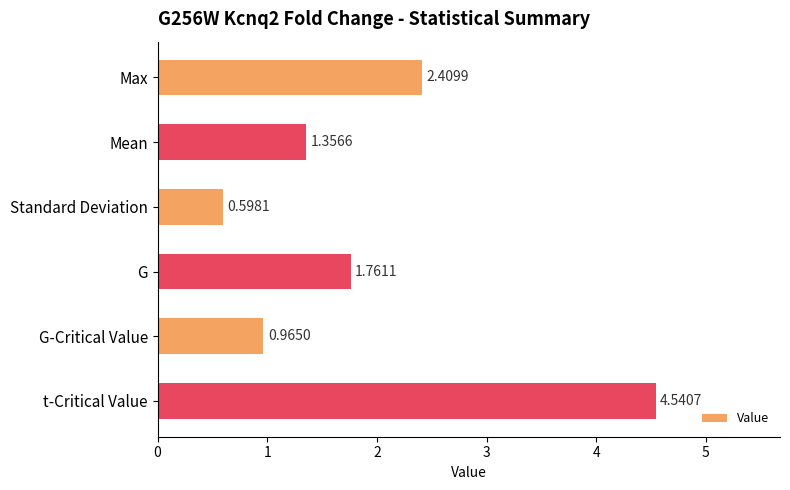

What is the sum of all values?

11.6